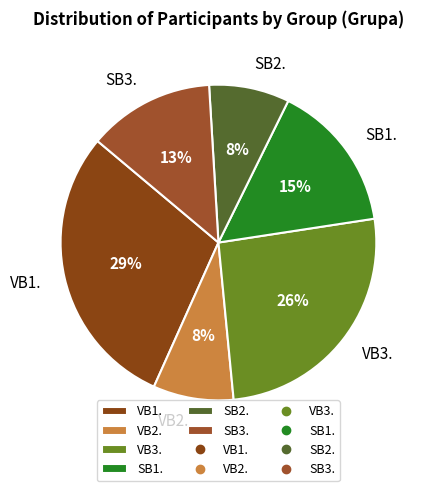

Which slice is the largest?

VB1.